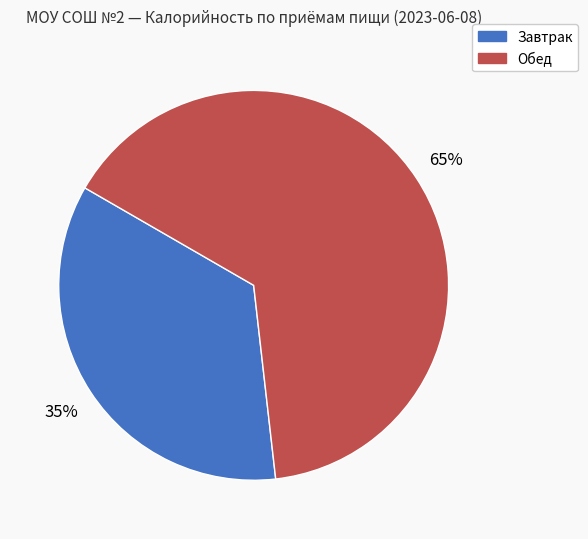

How many slices are in this pie chart?

2